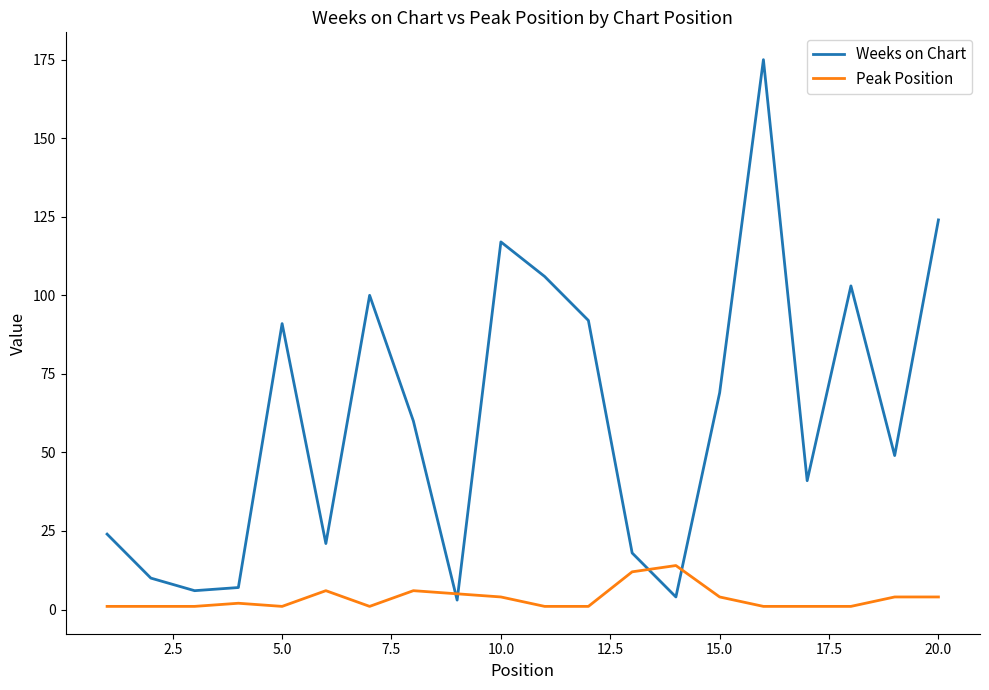

What is the difference between the maximum and minimum values in the Weeks on Chart series?

172